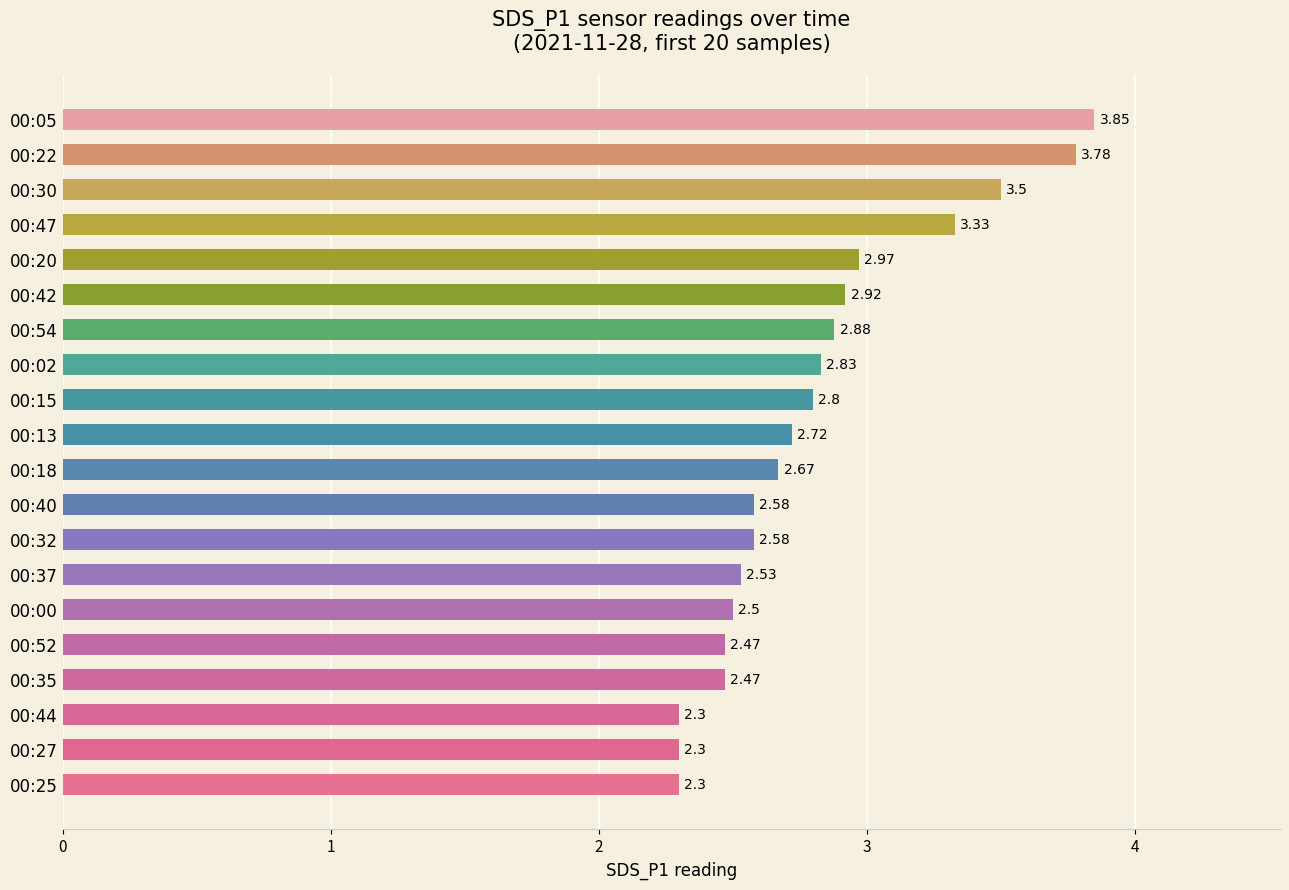

Which has a higher value, 00:15 or 00:25?

00:15